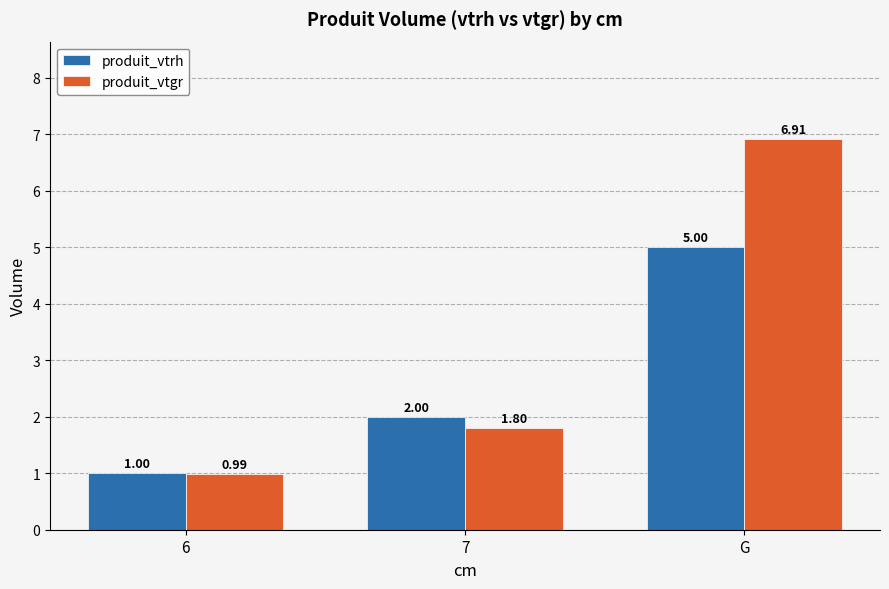

At which label is produit_vtrh closest to 3?

7